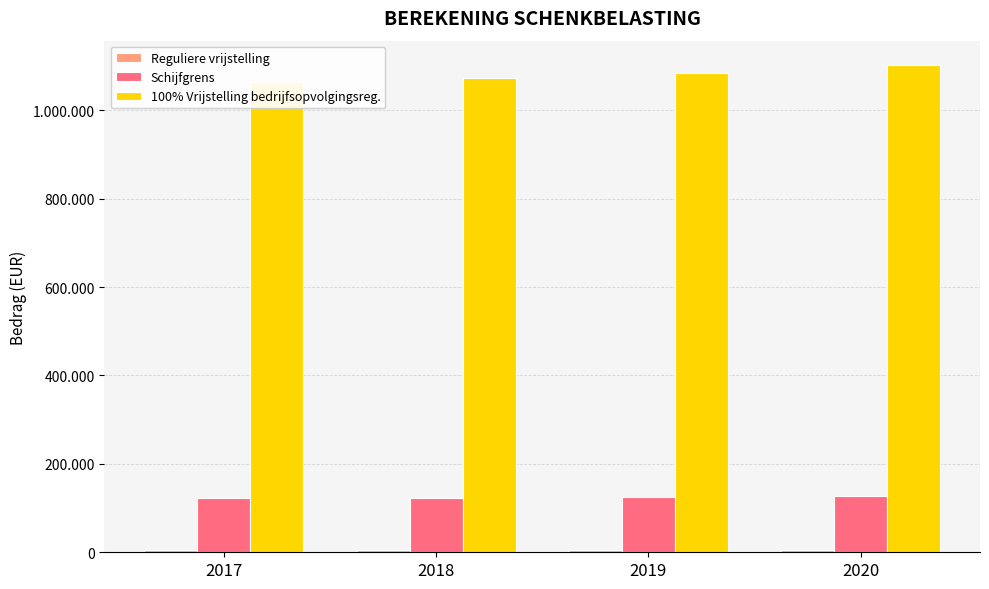

How many values in the Reguliere vrijstelling series are below 5428?

2